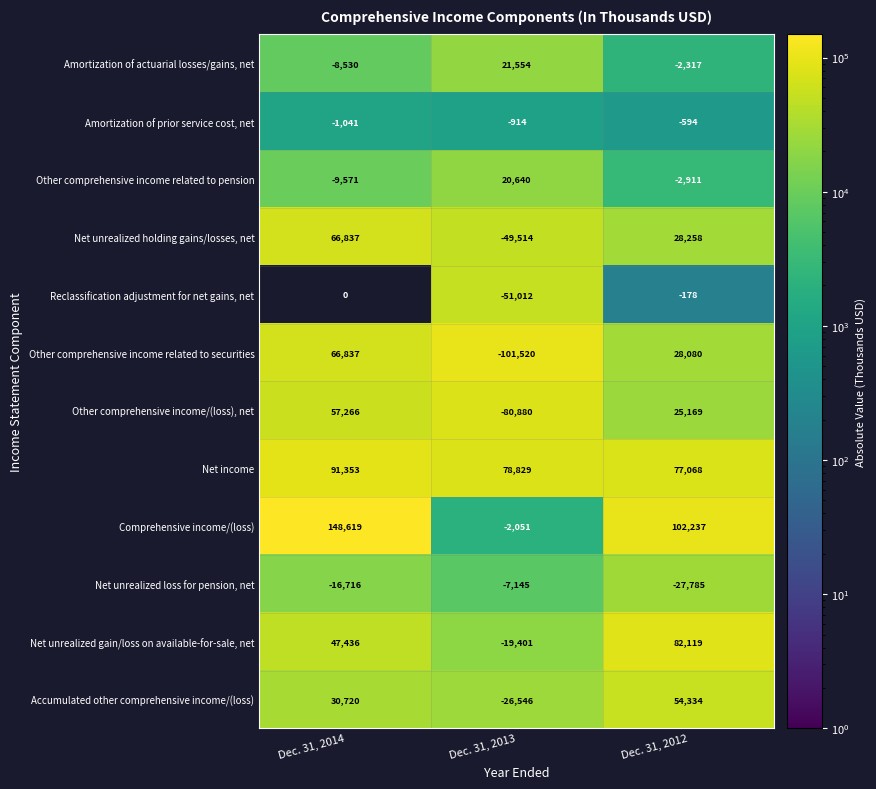

The Other comprehensive income related to securities series shows 107078 at Dec. 31, 2014. True or false?

False